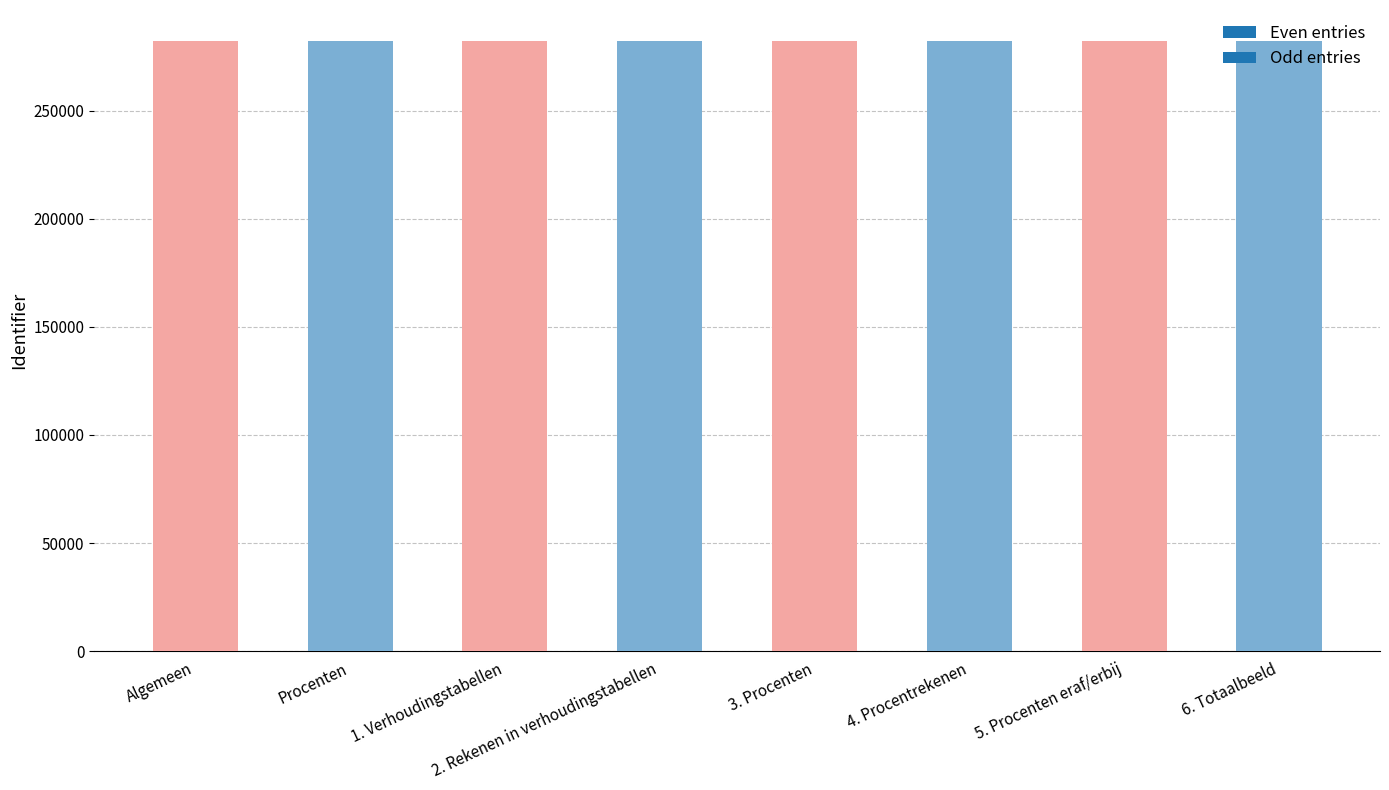

The chart shows a value of 190444 at 1. Verhoudingstabellen. True or false?

False